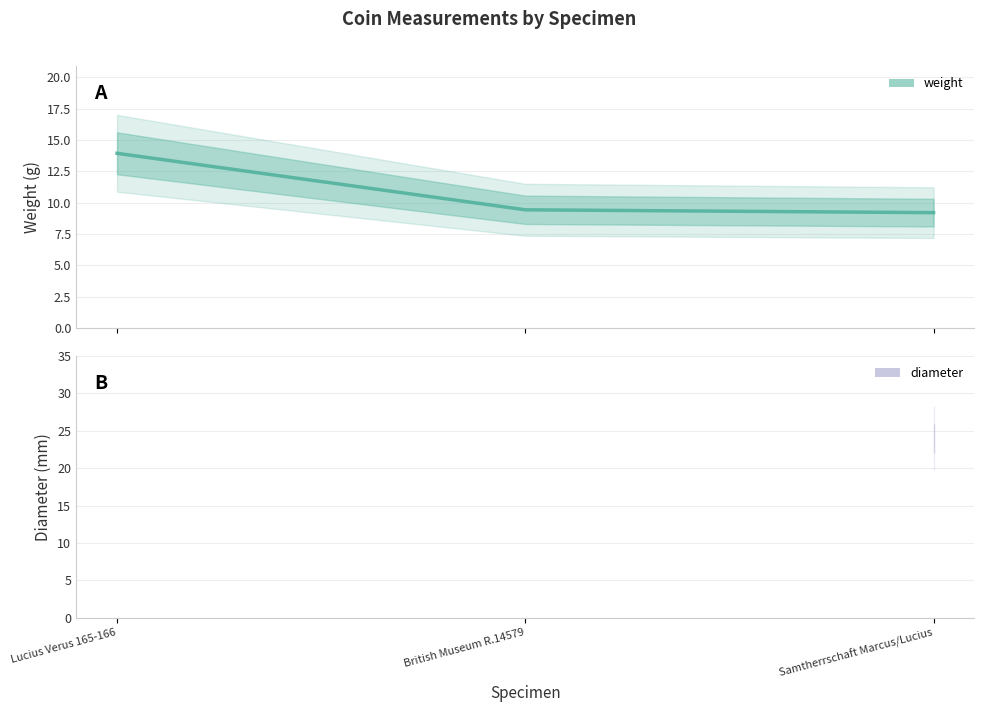

What is the change in value from Lucius Verus 165-166 to Samtherrschaft Marcus/Lucius?

-4.7